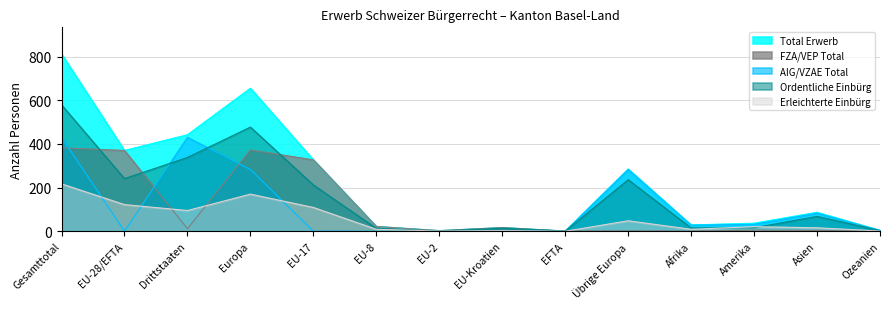

How many interior local valleys does the Erleichterte Einbürg series have?

4